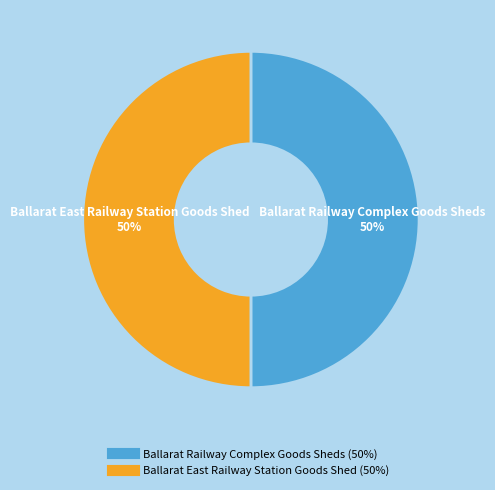

Do Ballarat Railway Complex Goods Sheds and Ballarat East Railway Station Goods Shed together represent more than half of the pie?

Yes